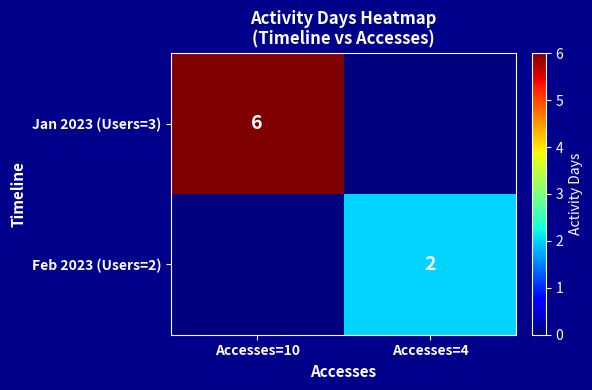

Which has a higher value, Accesses=4 or Accesses=10?

Accesses=10